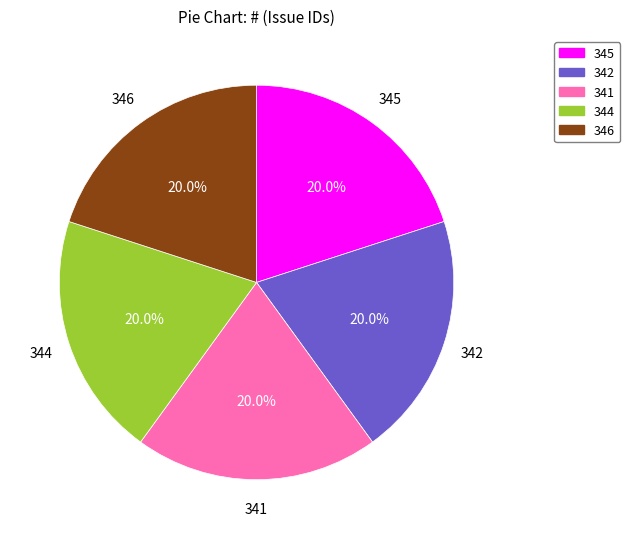

The 341 slice represents 20% of the pie. True or false?

True